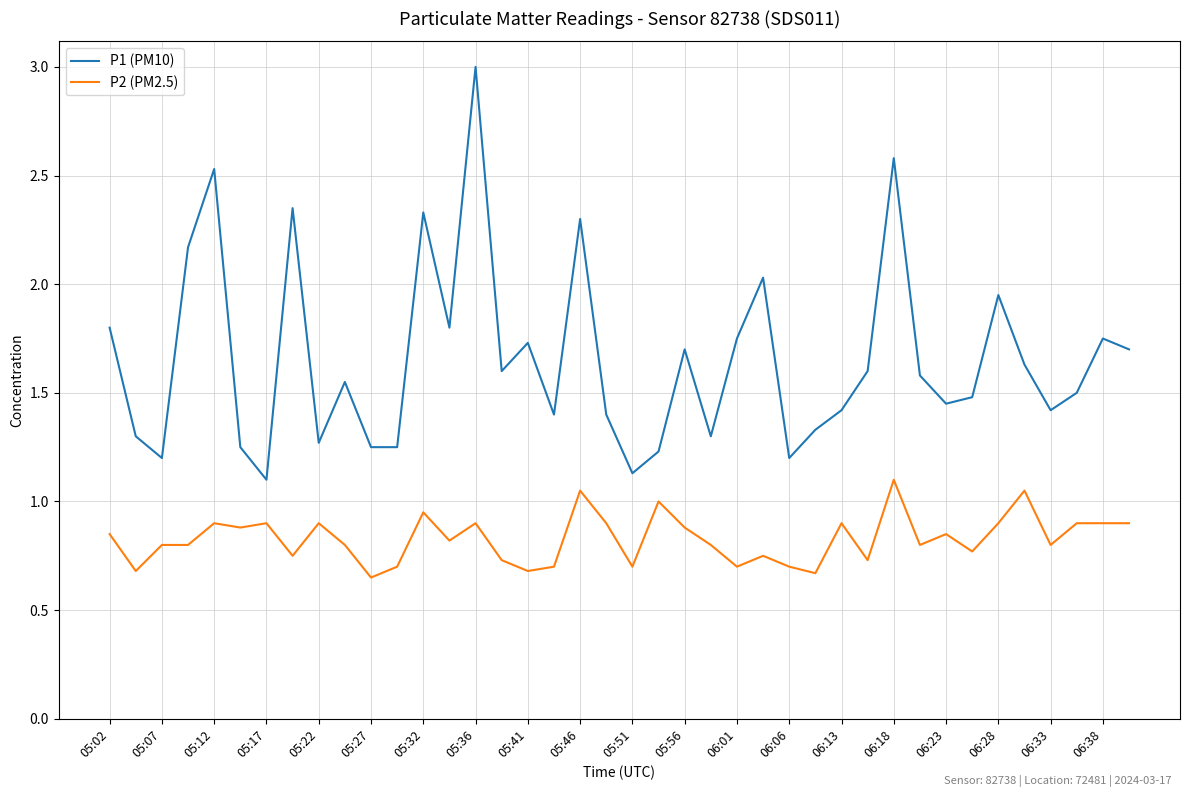

List the series in order of their peak value, lowest first.

P2 (PM2.5), P1 (PM10)